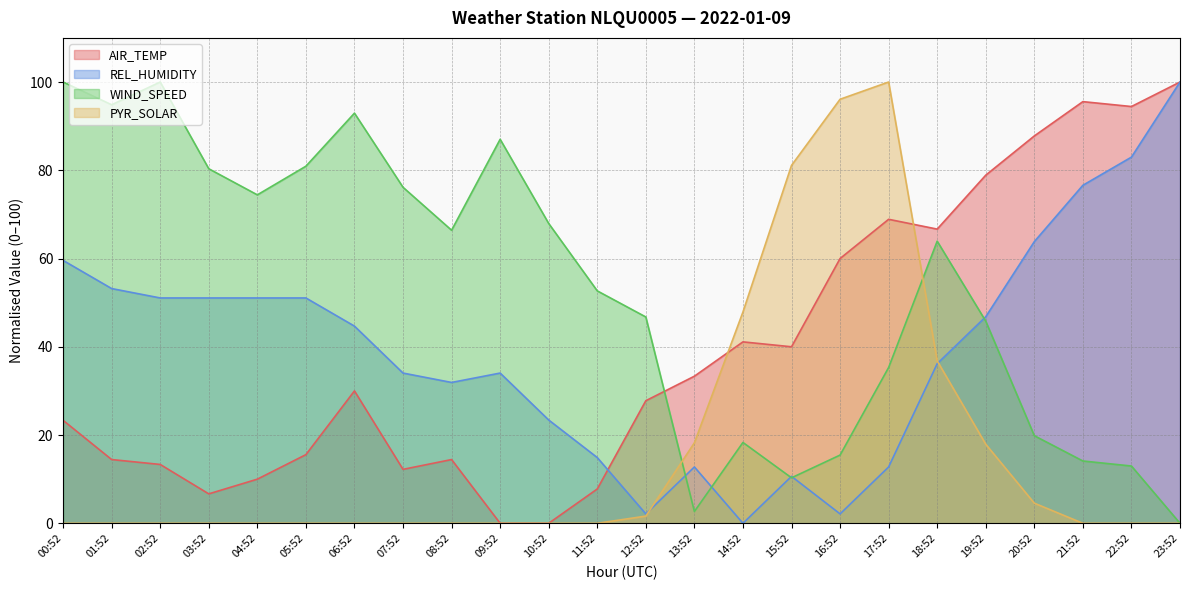

Does the chart have visible grid lines?

Yes